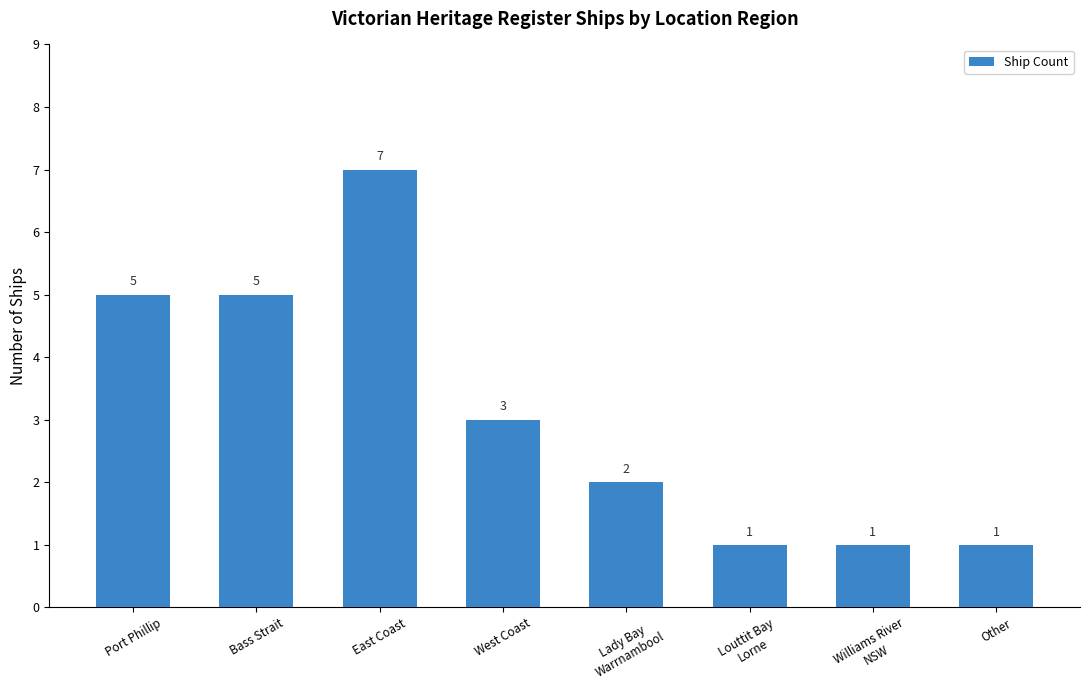

Reading right to left, extract all data points from this chart.

Other=1	Williams River
NSW=1	Louttit Bay
Lorne=1	Lady Bay
Warrnambool=2	West Coast=3	East Coast=7	Bass Strait=5	Port Phillip=5